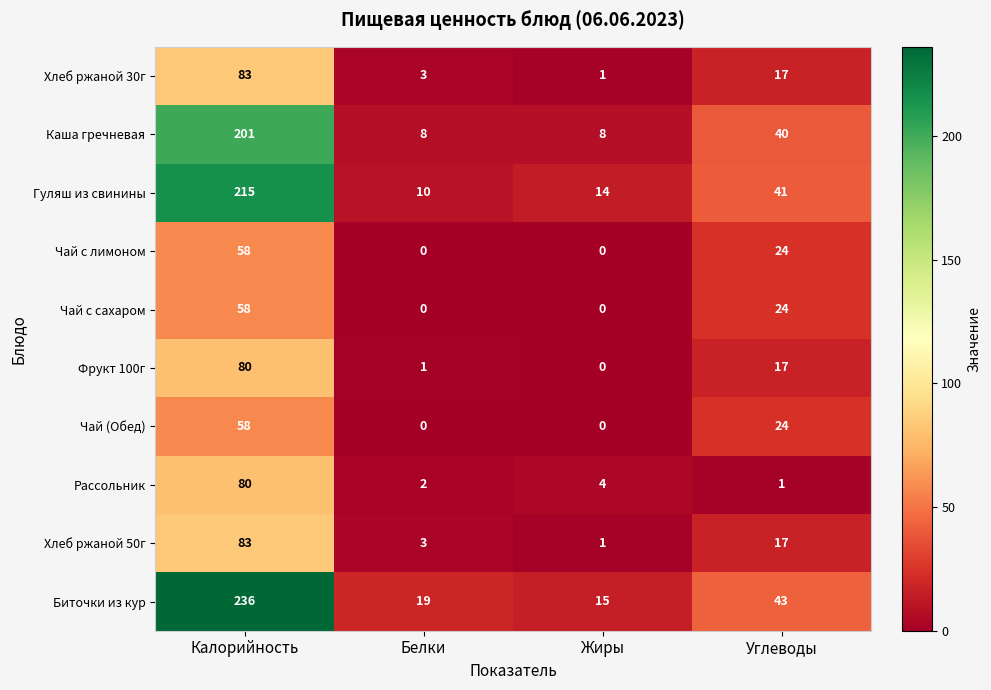

What is the difference between the Чай с сахаром values at Жиры and Углеводы?

24